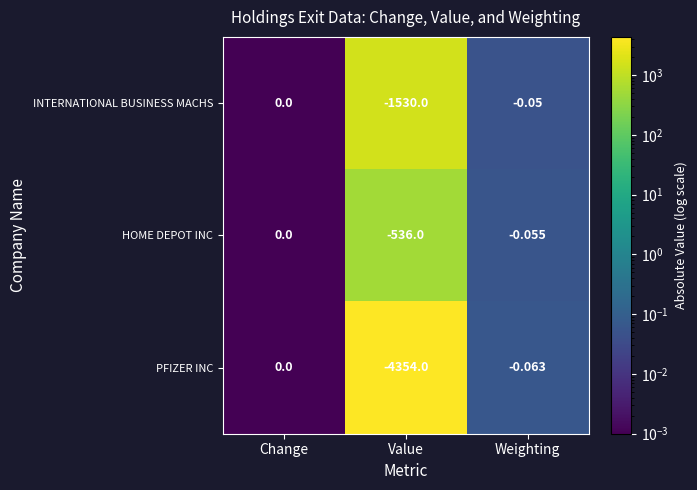

Is the value of PFIZER INC at Change greater than the value of INTERNATIONAL BUSINESS MACHS at Weighting?

Yes